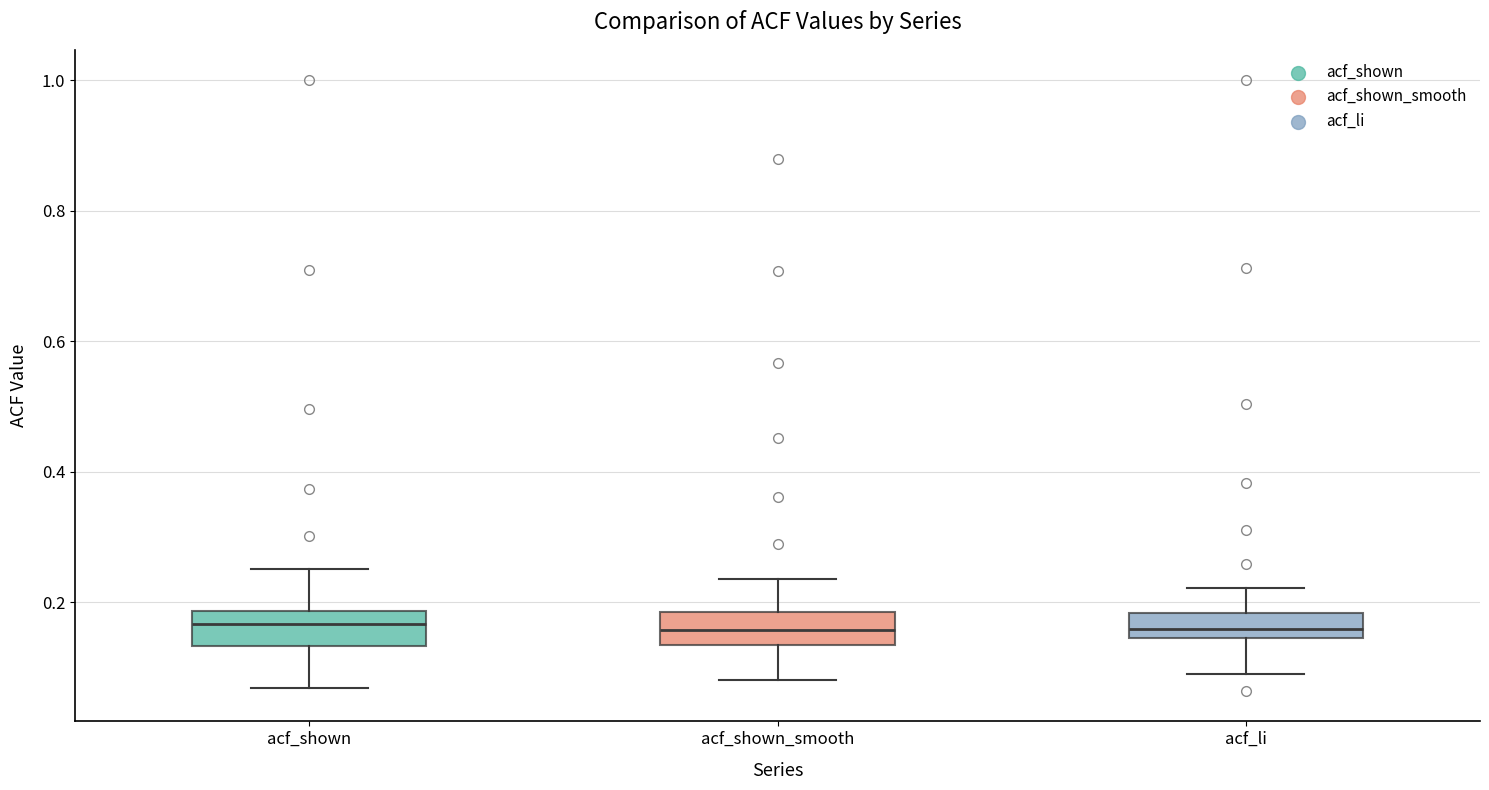

Reading left to right, read every box against the y-axis: the position of its median line, the range the box covers, and the ends of its whiskers. The values are not printed on the chart, so give them approximately, as read against the axis.

acf_shown: median 0.16, box 0.14 to 0.18, whiskers 0.06 to 0.26
acf_shown_smooth: median 0.16, box 0.14 to 0.18, whiskers 0.08 to 0.24
acf_li: median 0.16, box 0.14 to 0.18, whiskers 0.10 to 0.22